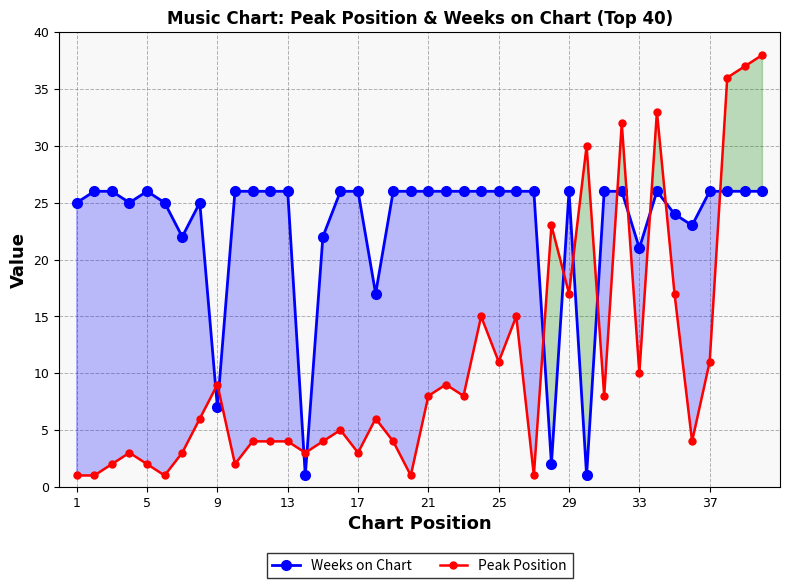

What is the total value across all series at 21?

34